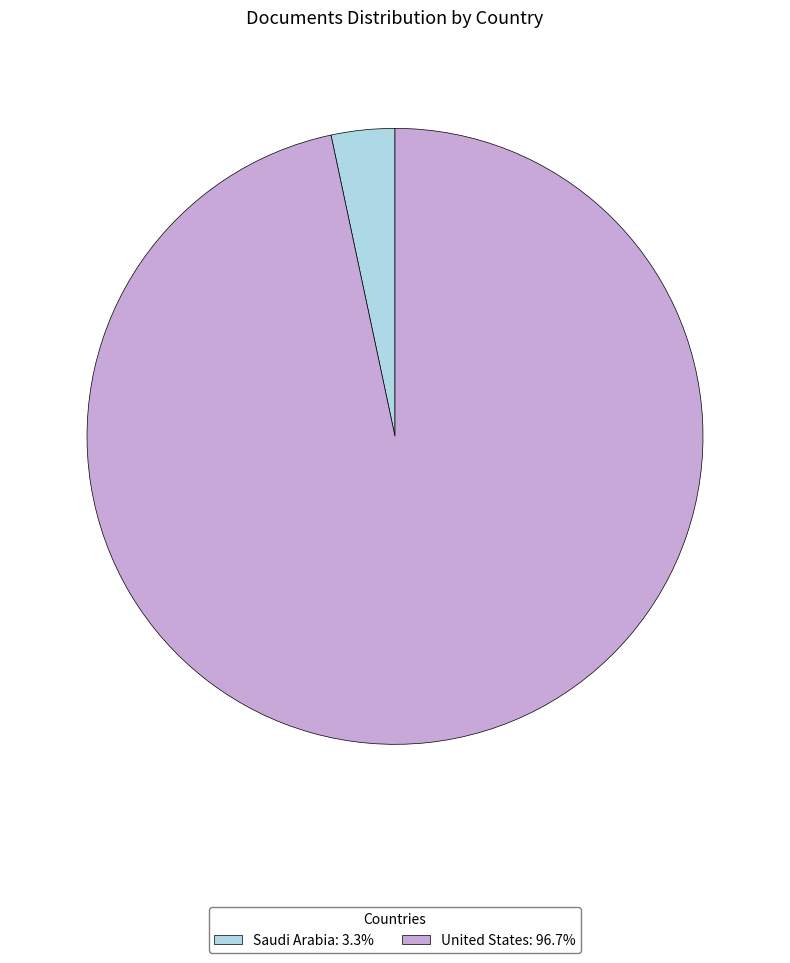

Which category has the smallest portion of the pie?

Saudi Arabia